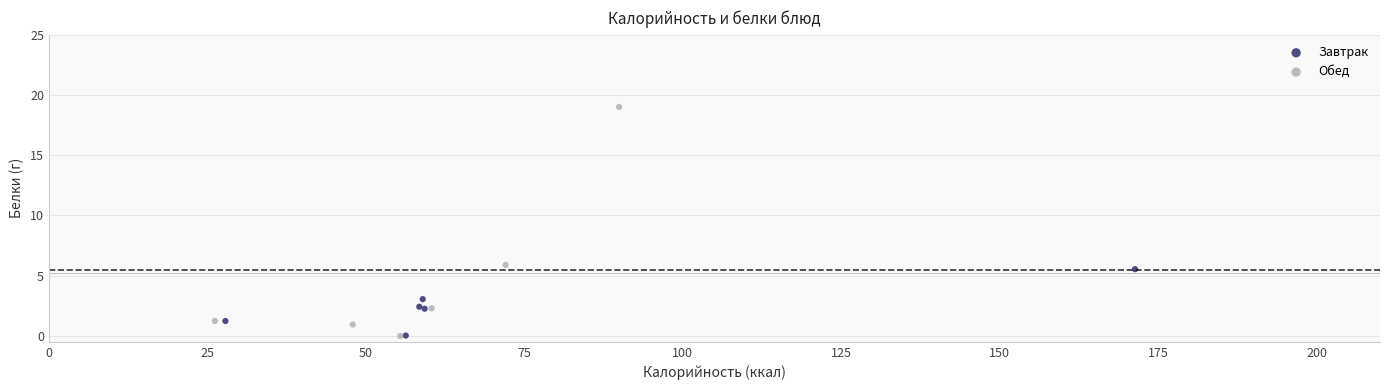

What are all the series names shown in the legend?

Завтрак, Обед